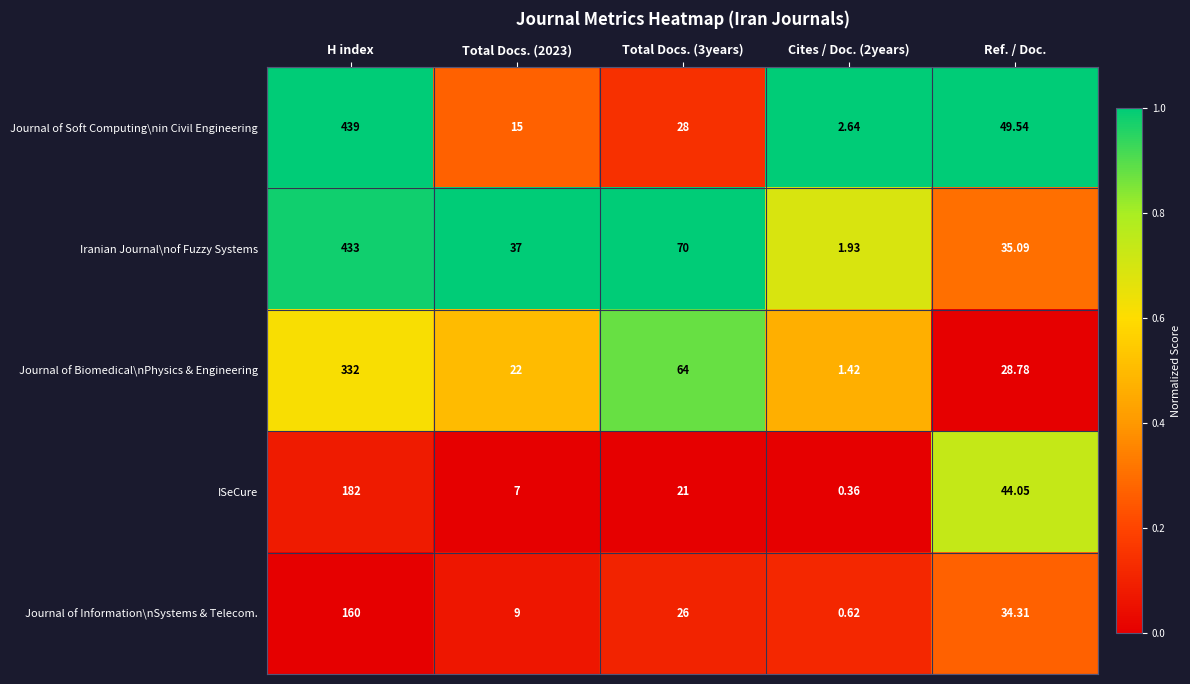

Count the number of categories in the chart.

5